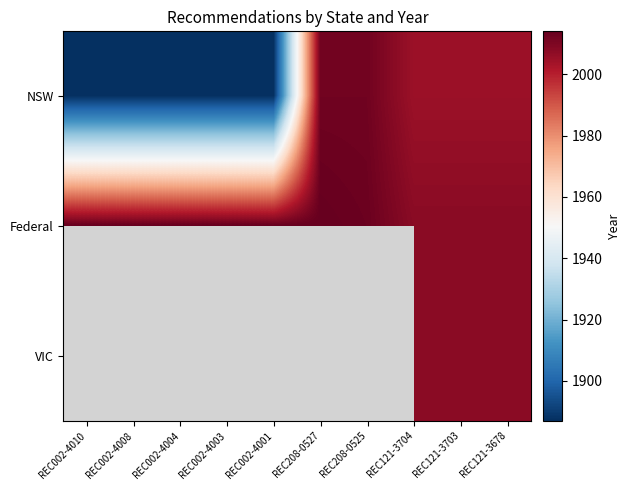

What is the difference between the maximum and minimum values in the NSW series?

125.0